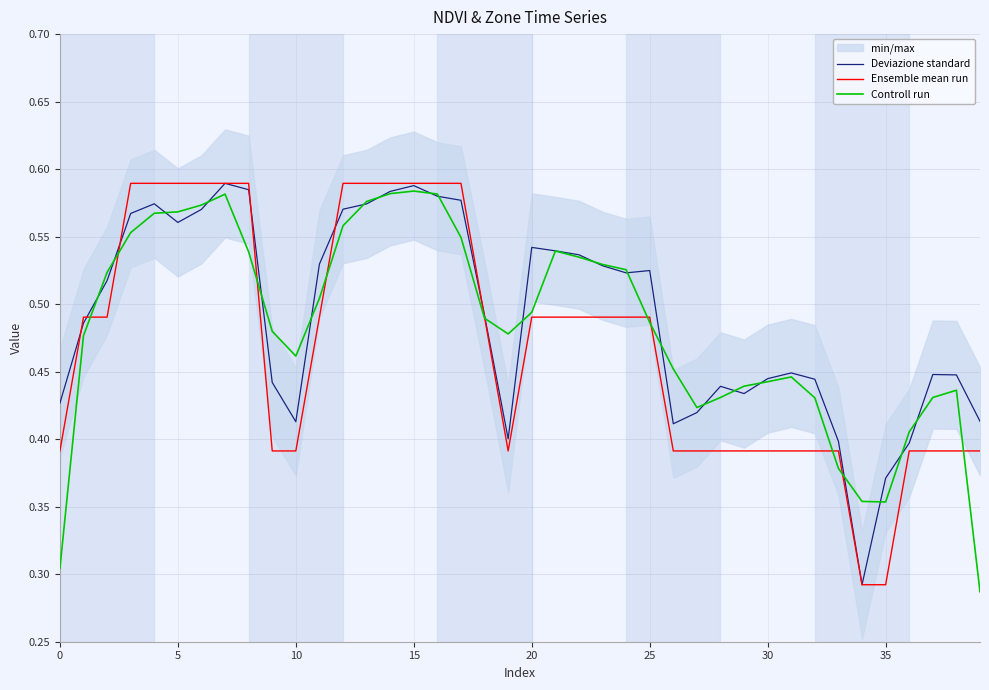

Where is Deviazione standard nearest to the value 0?

34